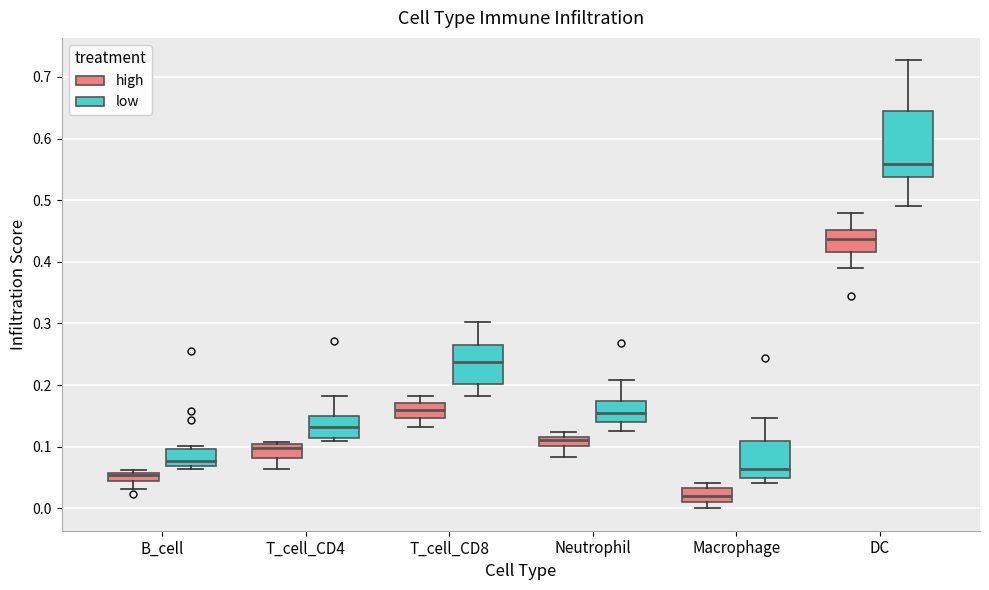

Where does the median line of the box for T_cell_CD4 (low) sit on the y-axis? The values are not printed on the chart, so give them approximately, as read against the axis.

0.13